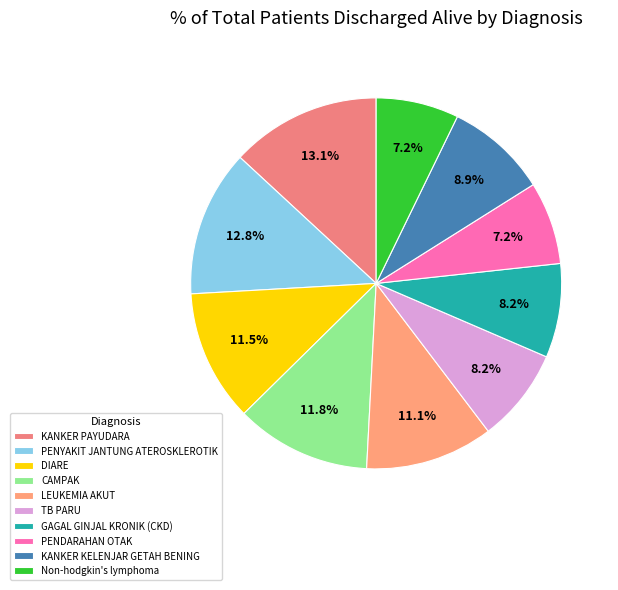

Approximately how many times larger is the value at KANKER PAYUDARA compared to PENYAKIT JANTUNG ATEROSKLEROTIK?

1.0